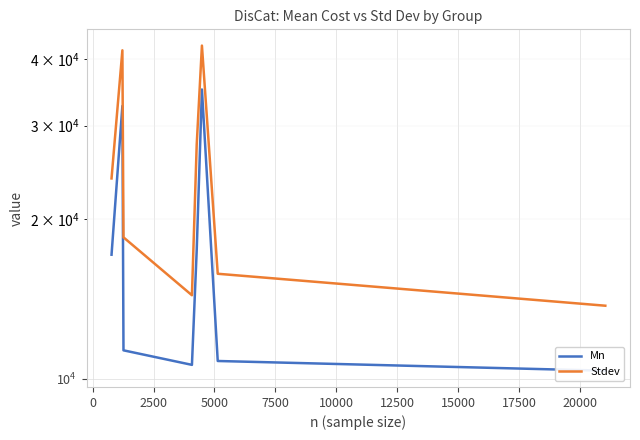

Which series has the widest spread of values?

Stdev